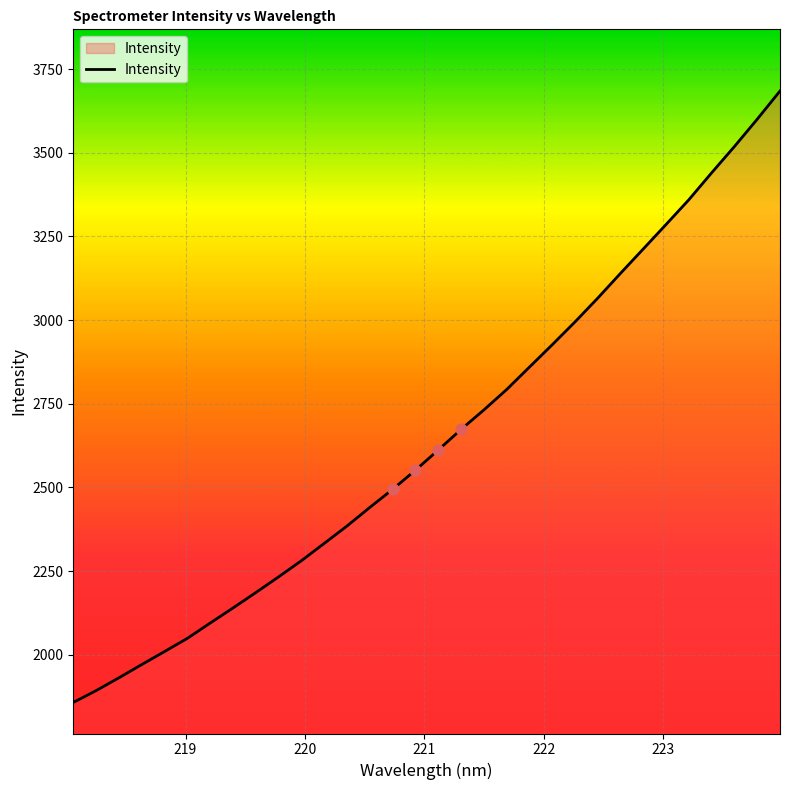

What is the smallest value displayed?

1857.5